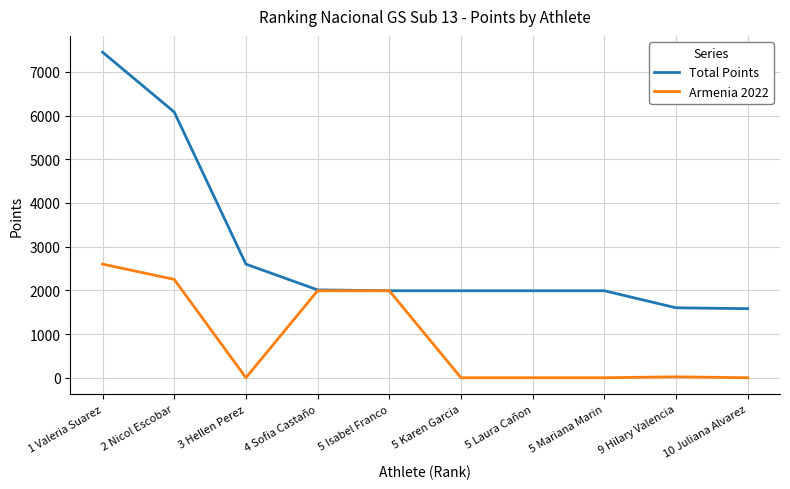

What is the difference between the maximum and minimum values in the Armenia 2022 series?

2600